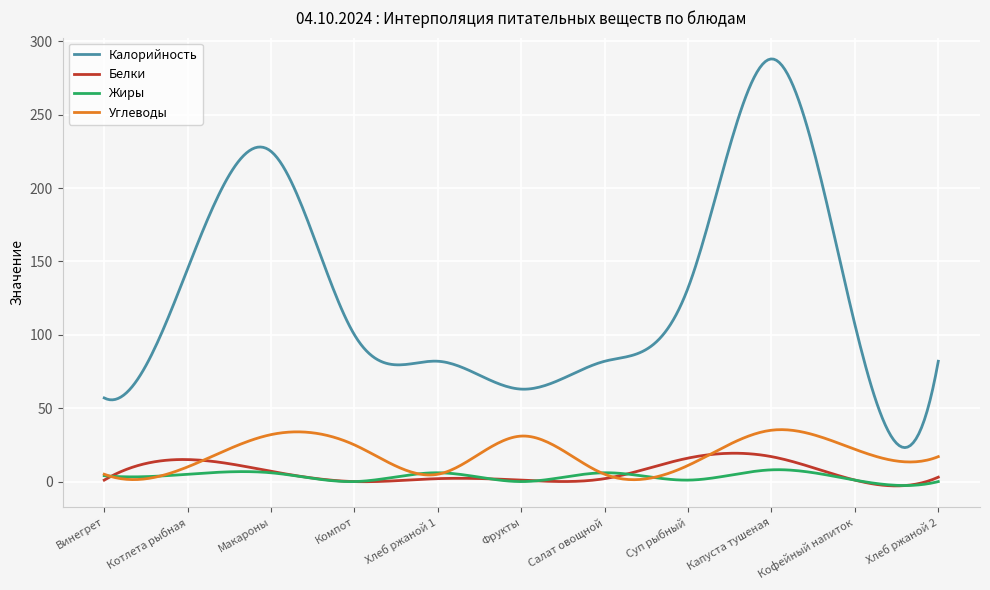

Which series has the largest total across all categories?

Калорийность